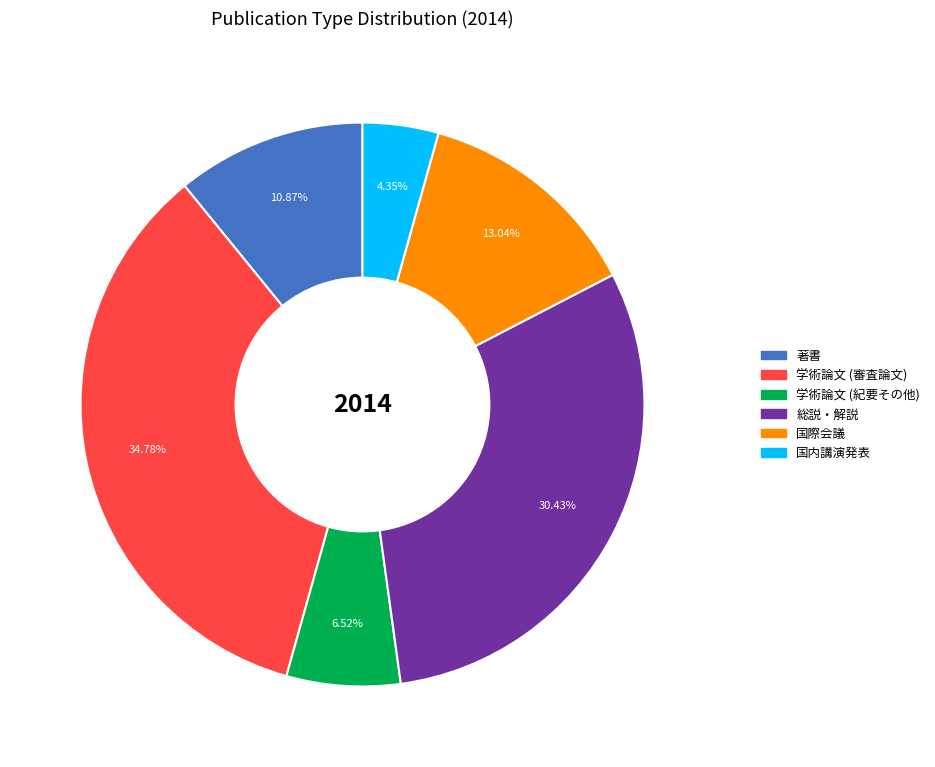

Count the number of slices in the pie.

6